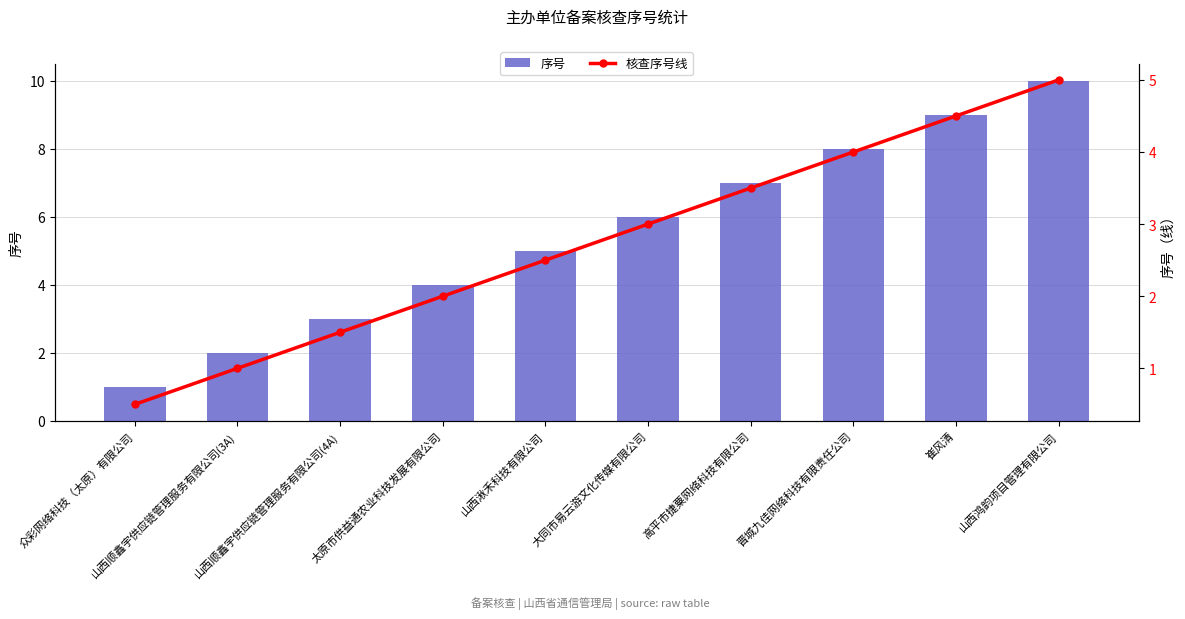

Reading right to left, extract all data points from this chart.

序号: 10.0	9.0	8.0	7.0	6.0	5.0	4.0	3.0	2.0	1.0
核查序号线: 5.0	4.5	4.0	3.5	3.0	2.5	2.0	1.5	1.0	0.5